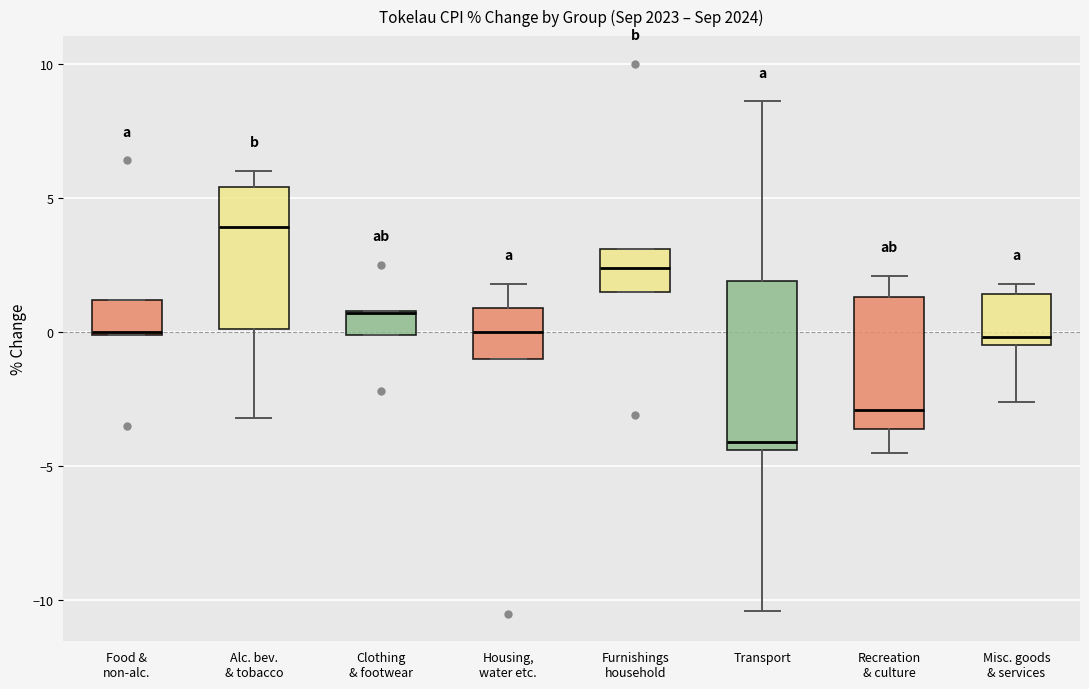

Which box has the highest median line?

Alc. bev. & tobacco